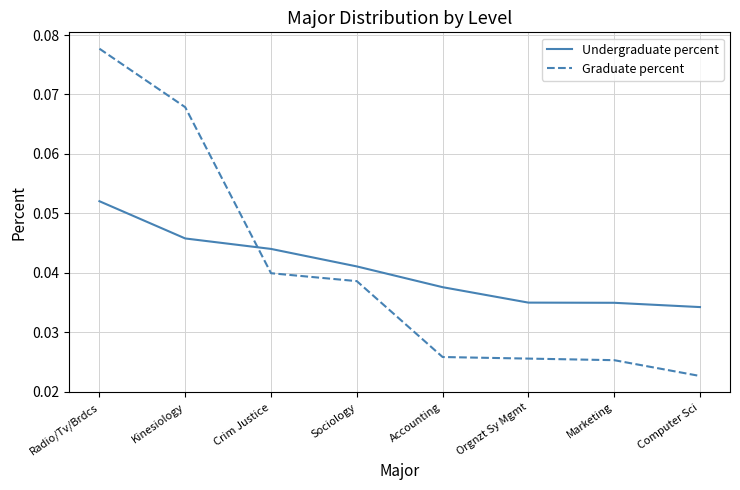

Which series has the widest spread of values?

Graduate percent